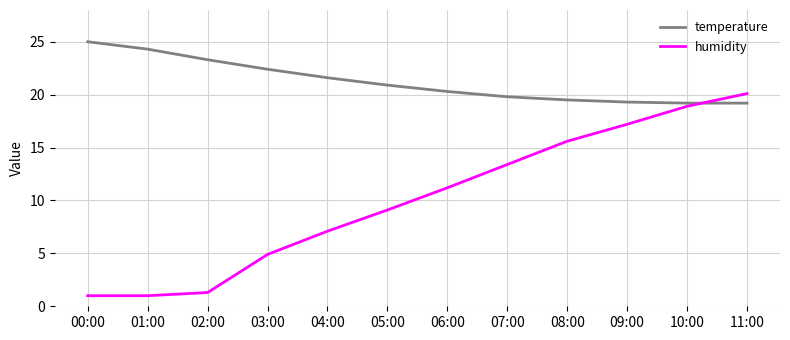

Which label corresponds to the largest value in the chart?

00:00